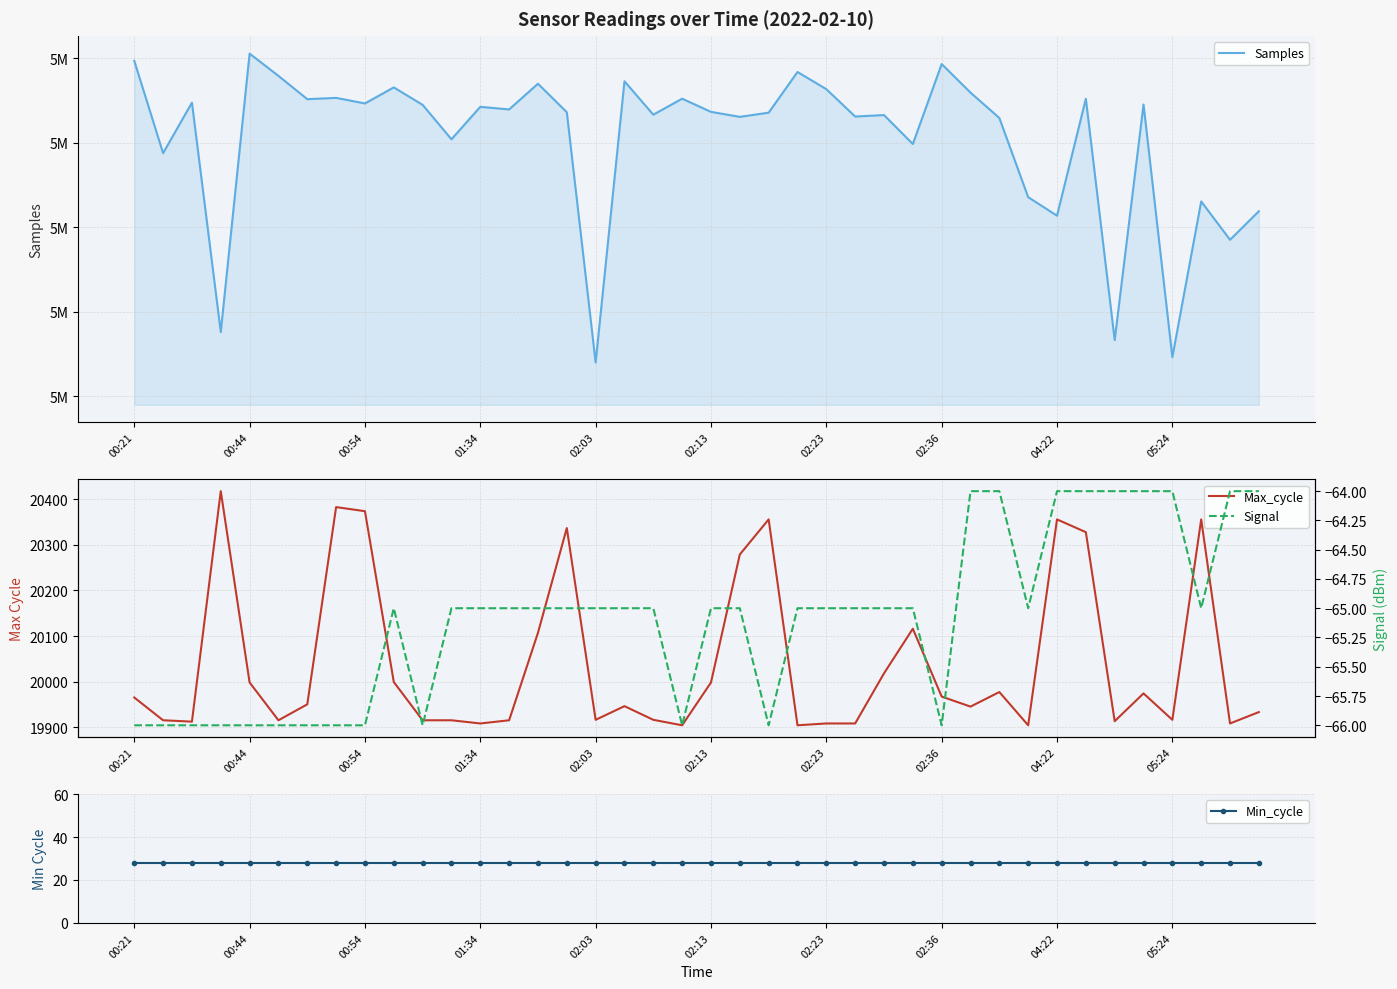

List the series in order of their peak value, highest first.

Samples, Max_cycle, Min_cycle, Signal